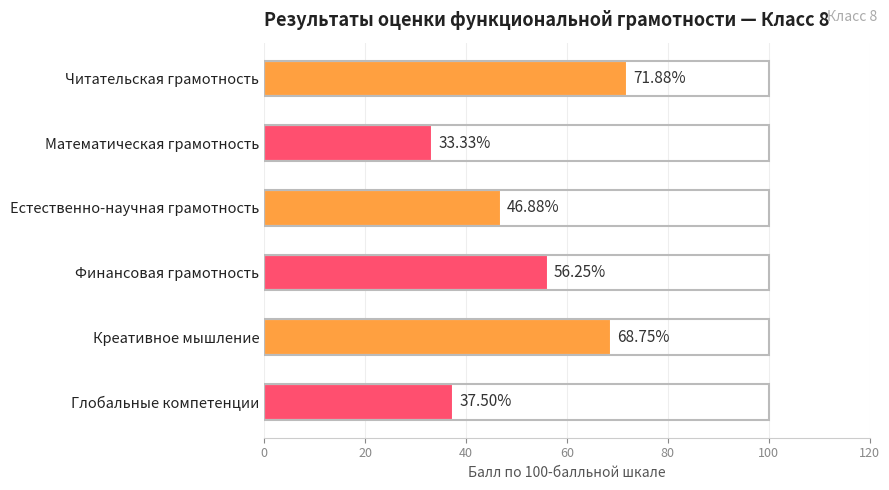

The value at Читательская грамотность is 71.9. True or false?

True